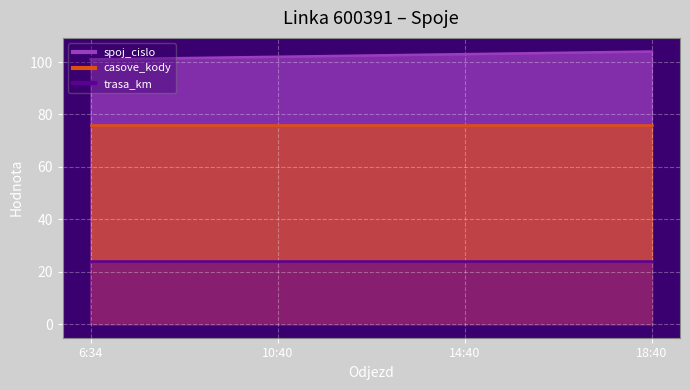

Read the trasa_km value at 6:34.

24